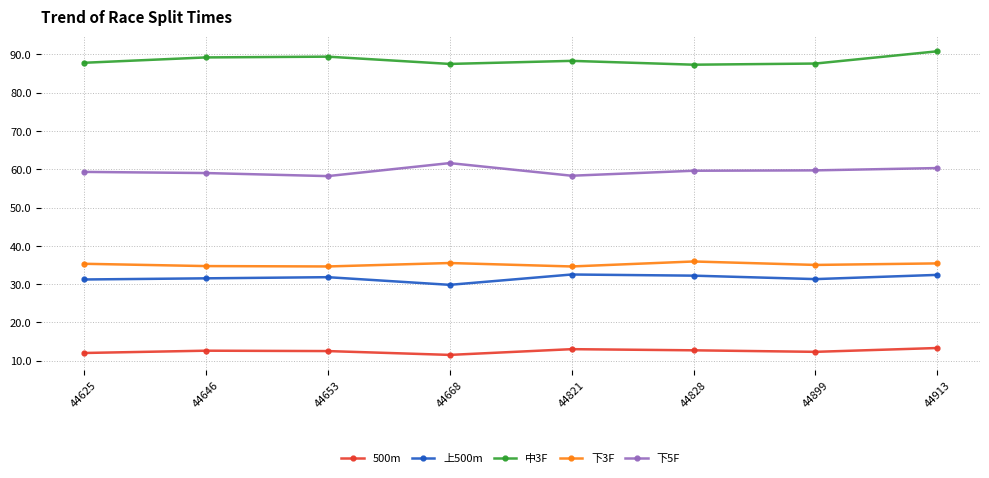

What is the greatest value displayed?

90.8